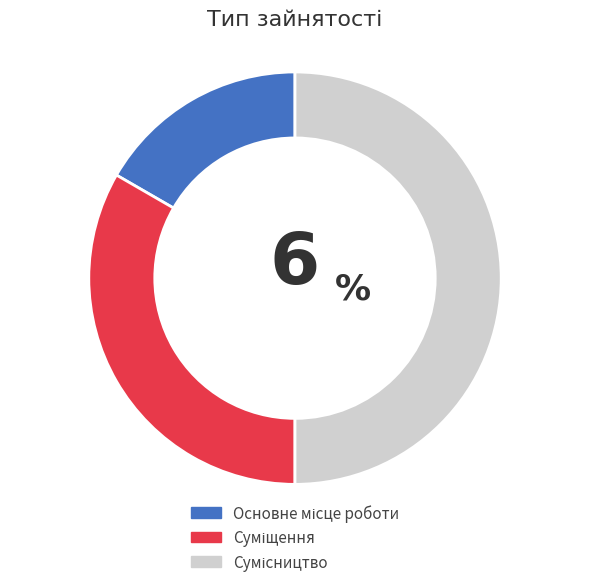

Is it true that Суміщення is 33% of the pie?

True